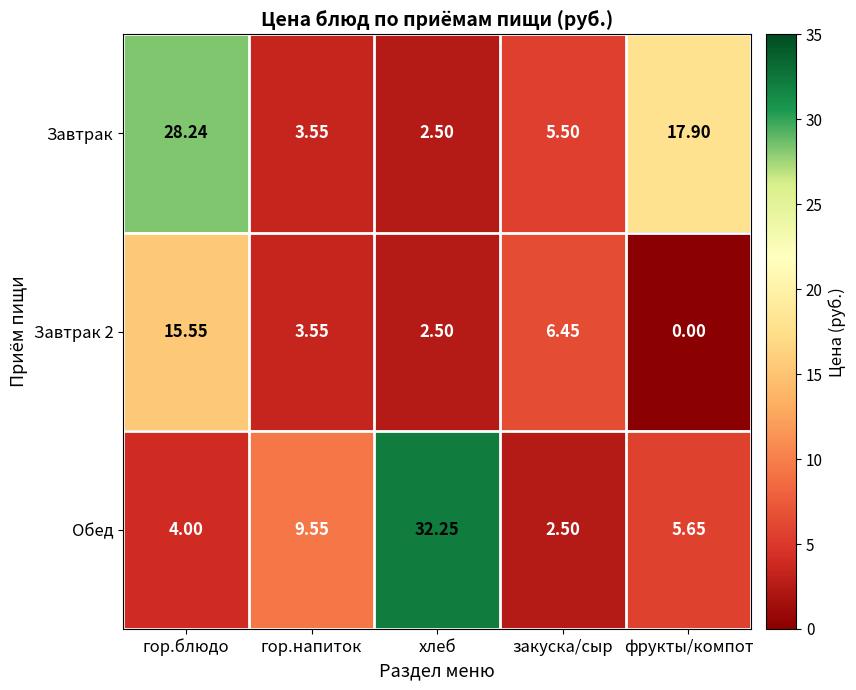

Rank the series by their maximum value, from highest to lowest.

Обед, Завтрак, Завтрак 2